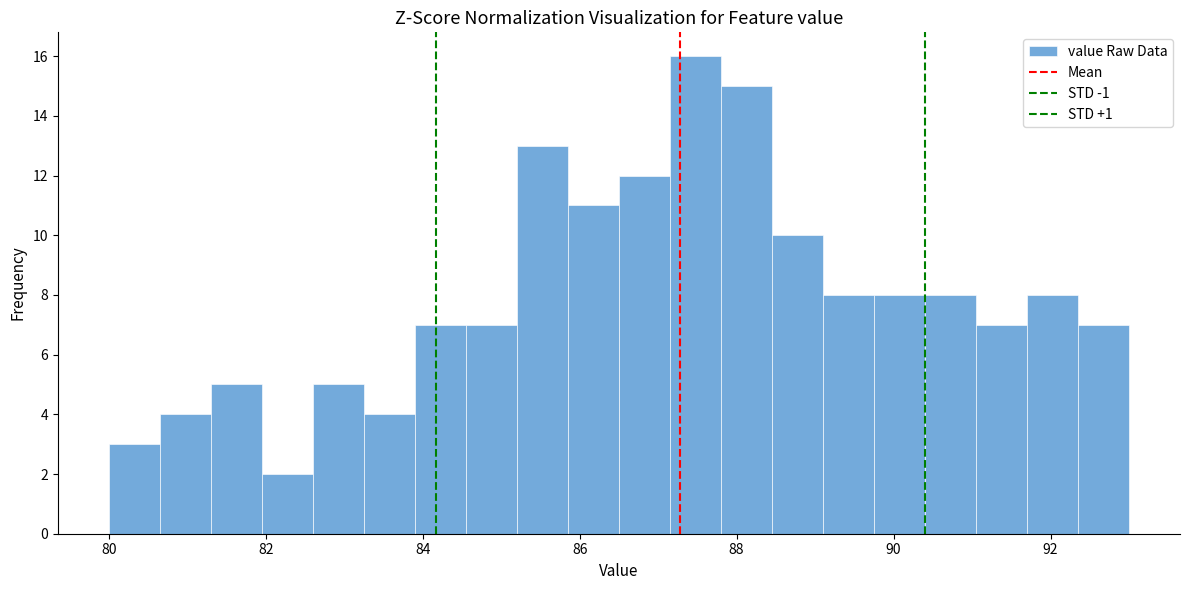

Around what value on the x-axis is the tallest bar? Give the approximate position of its centre, as read against the axis.

87.4